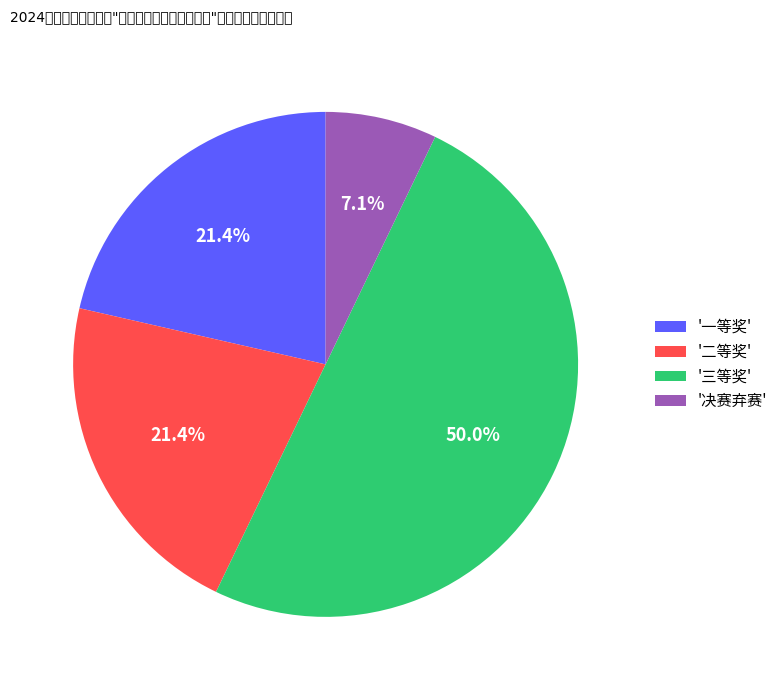

Which slice is the largest?

'三等奖'